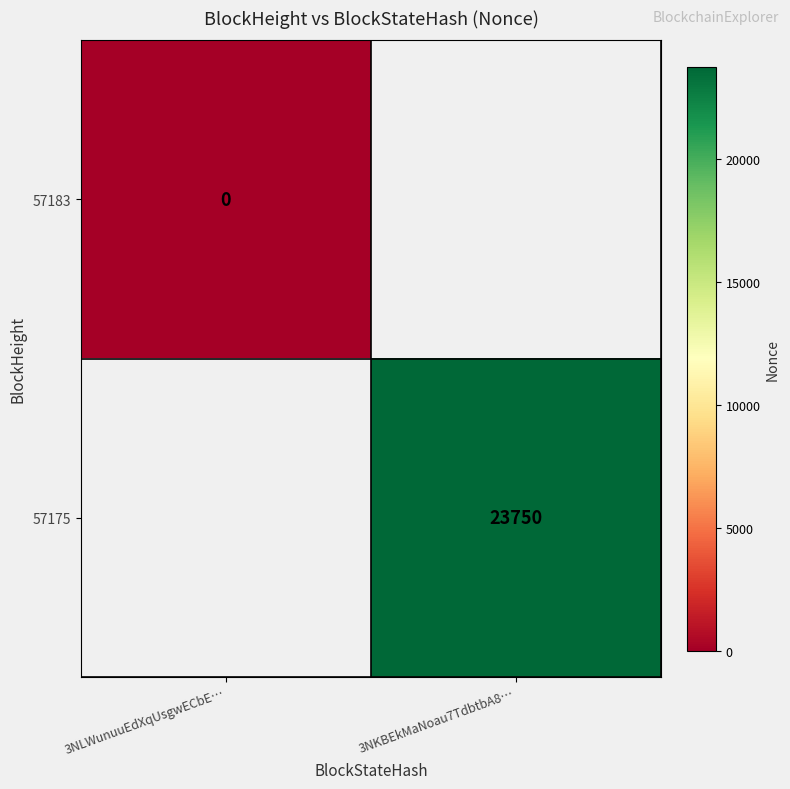

The 57175 series shows 23750 at 3NKBEkMaNoau7TdbtbA8…. True or false?

True